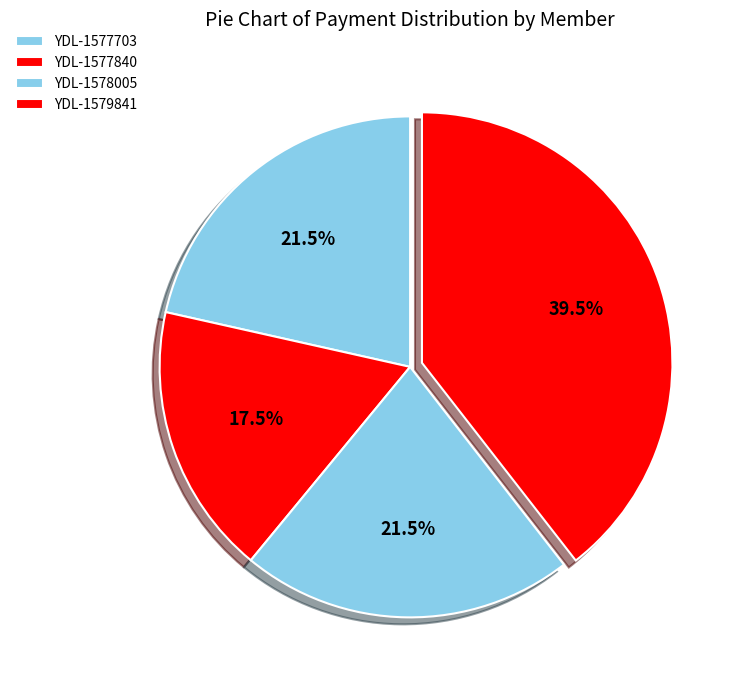

How many segments does this pie chart have?

4